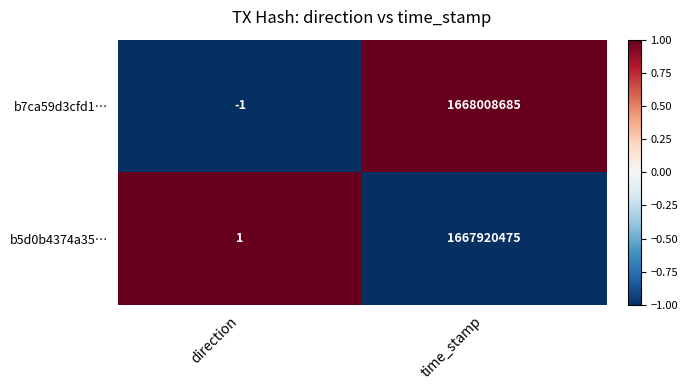

Is it true that b5d0b4374a35… equals 1667920475 at time_stamp?

True